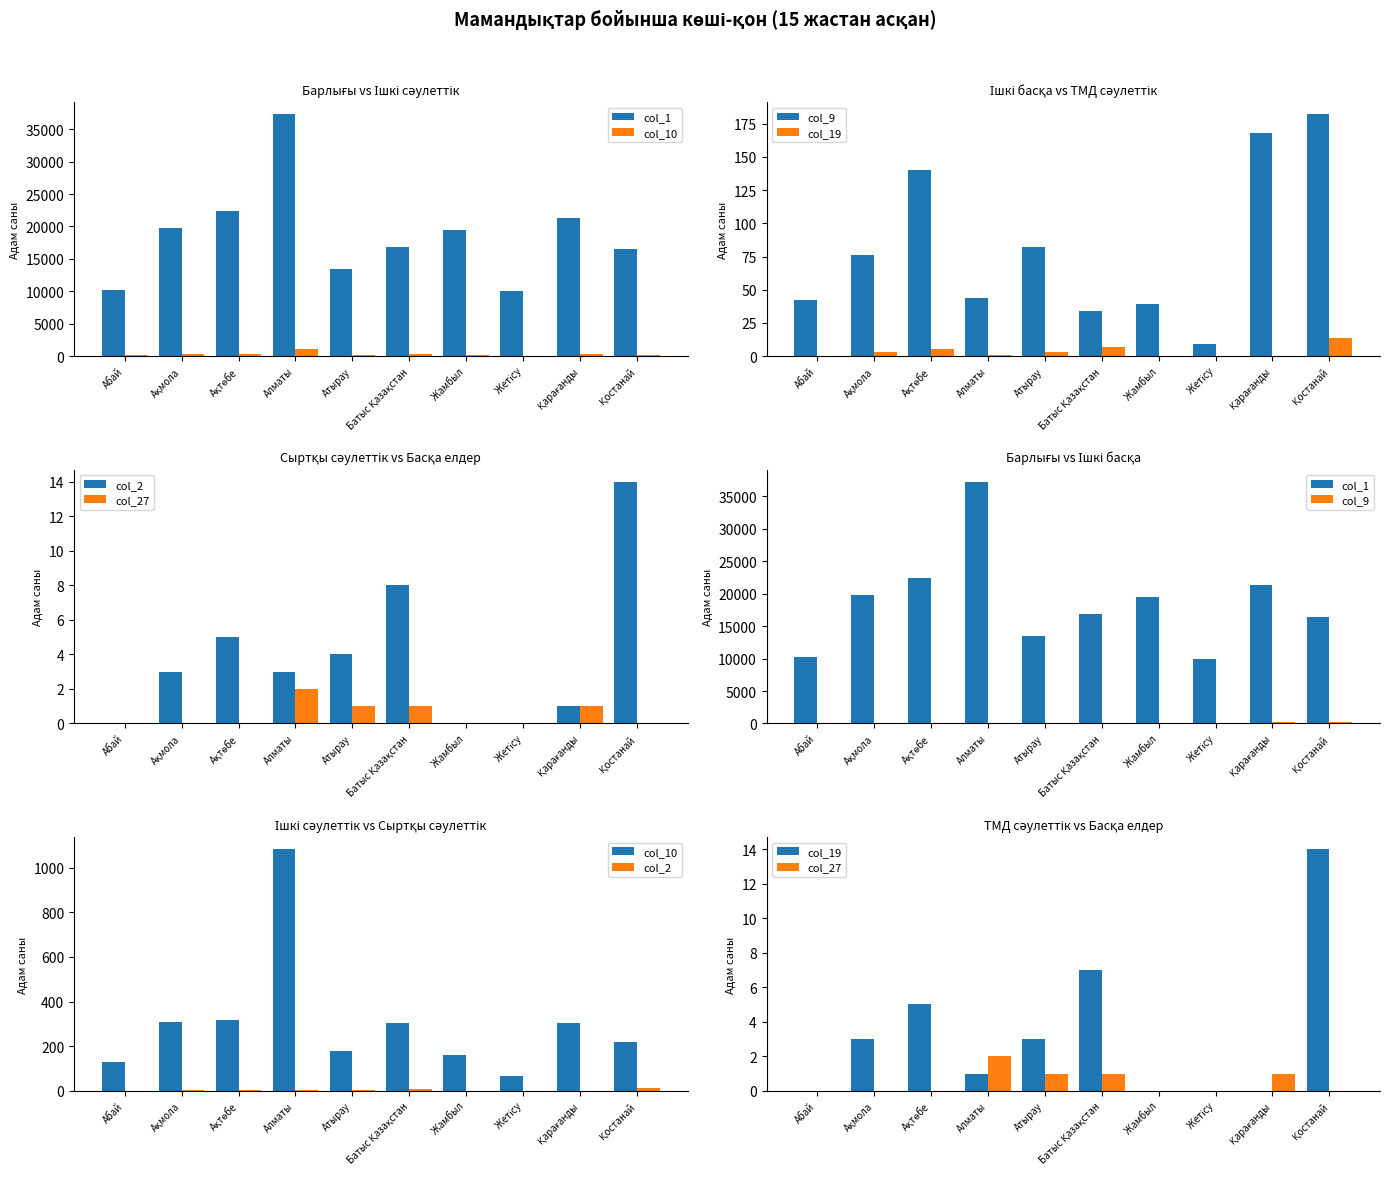

Is it true that col_27 equals 0 at Ақтөбе?

True